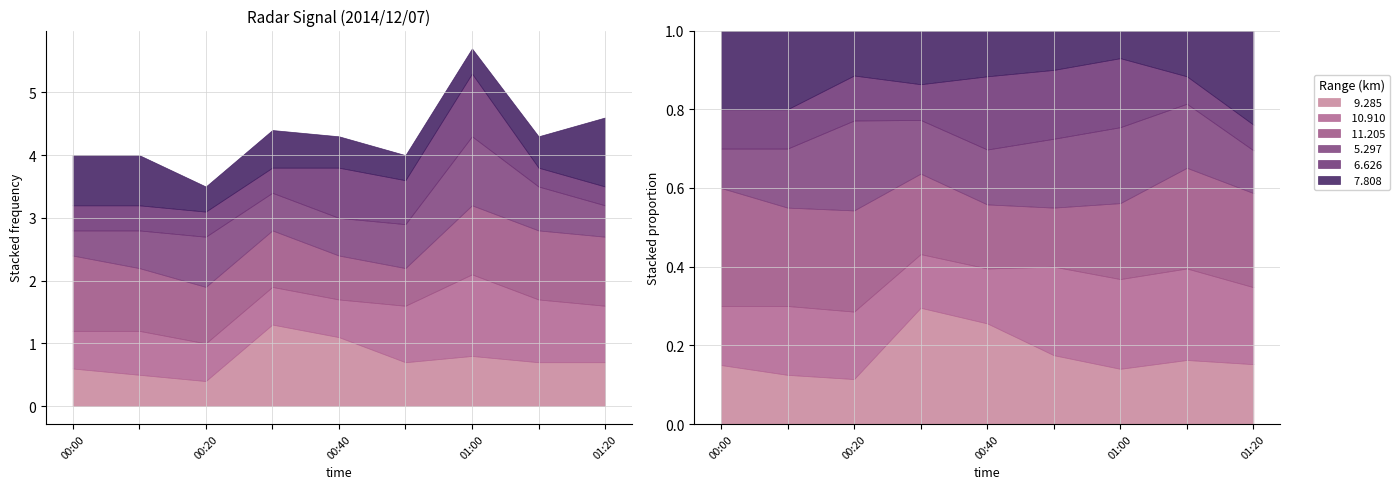

What is the difference between the maximum and minimum values in the   6.626 series?

0.7